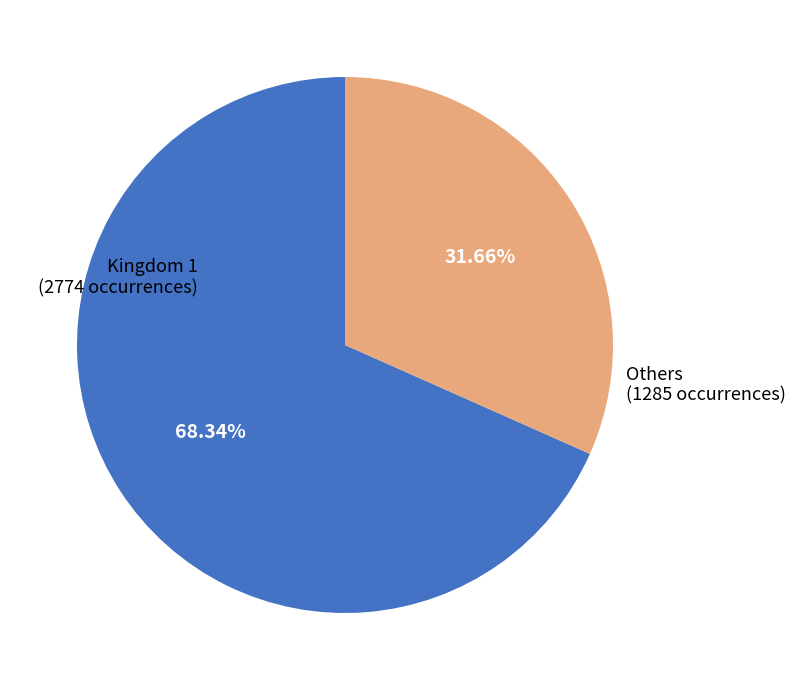

Is there any slice that represents more than half of the pie?

Yes